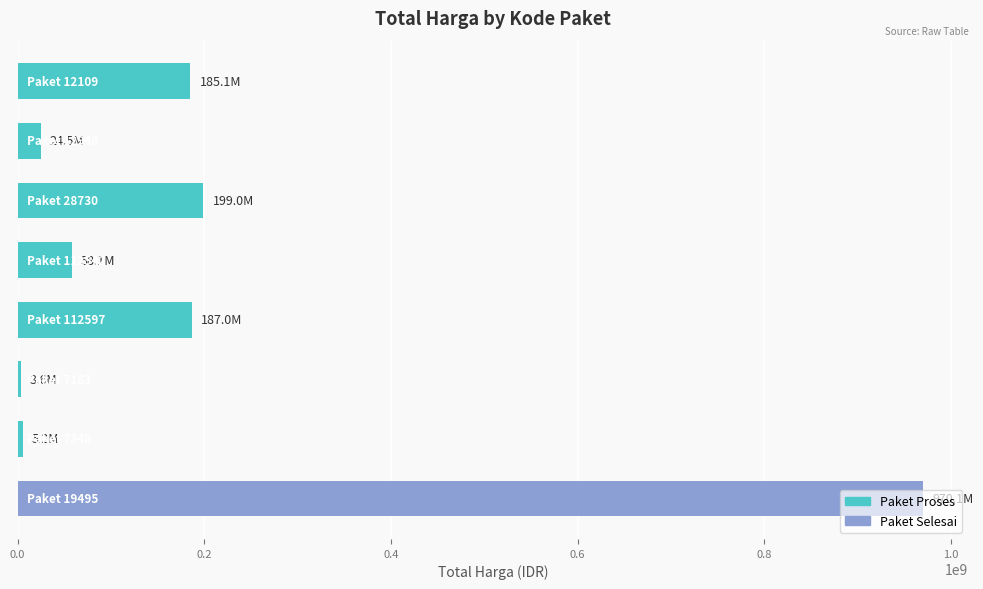

What is the sum of all values?

1632589200